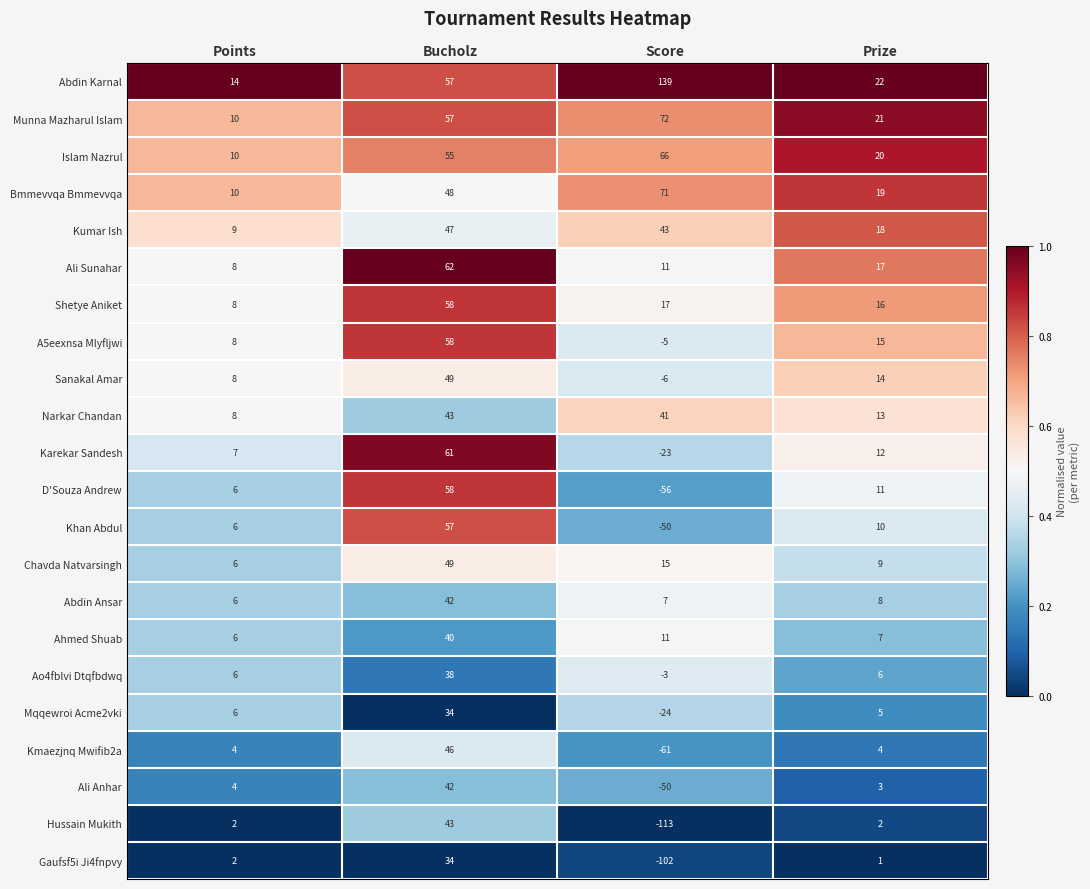

What is the spread (max minus min) of values at Prize?

21